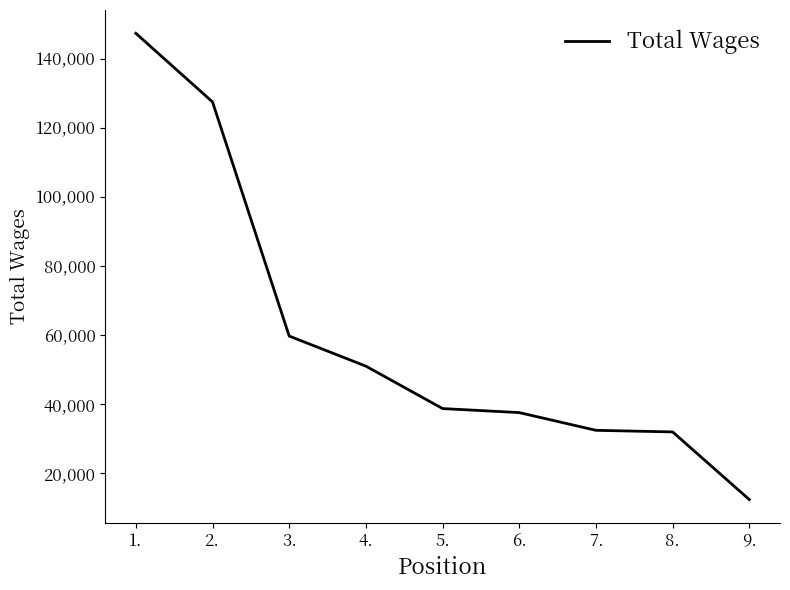

What is the minimum value shown in the chart?

12375